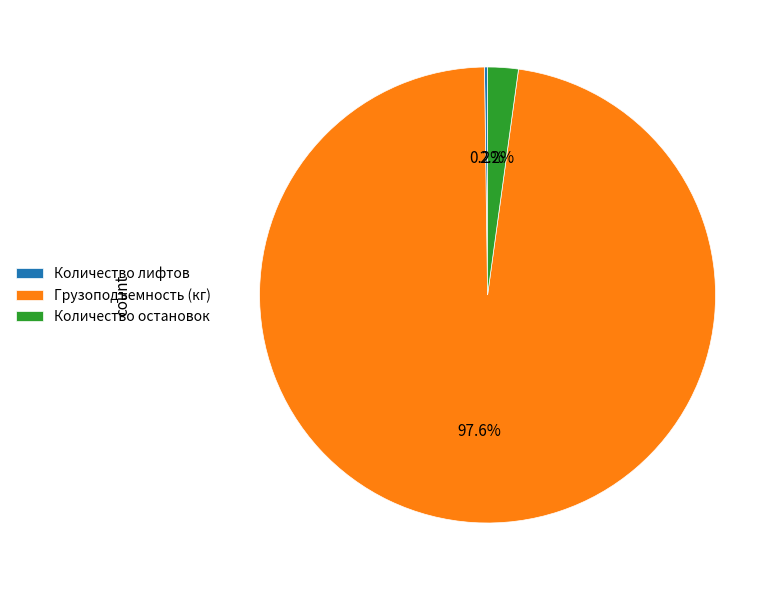

Which slice represents more than half of the pie?

Грузоподъемность (кг)